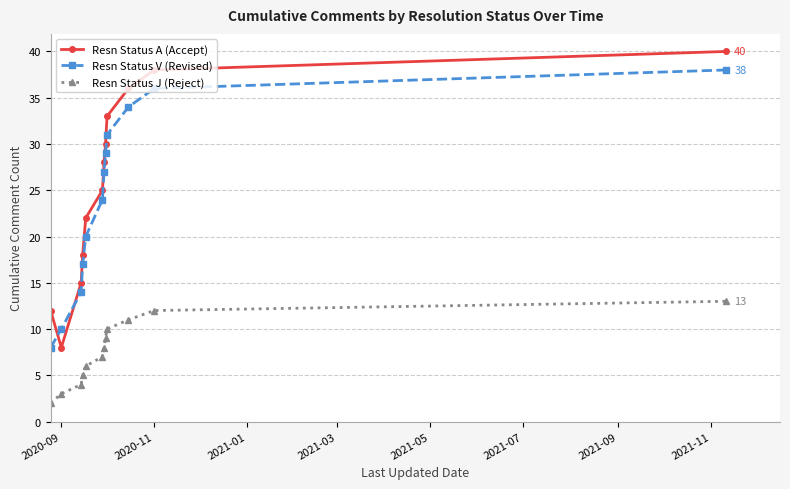

True or false: Resn Status J (Reject) and Resn Status V (Revised) intersect in this chart.

False